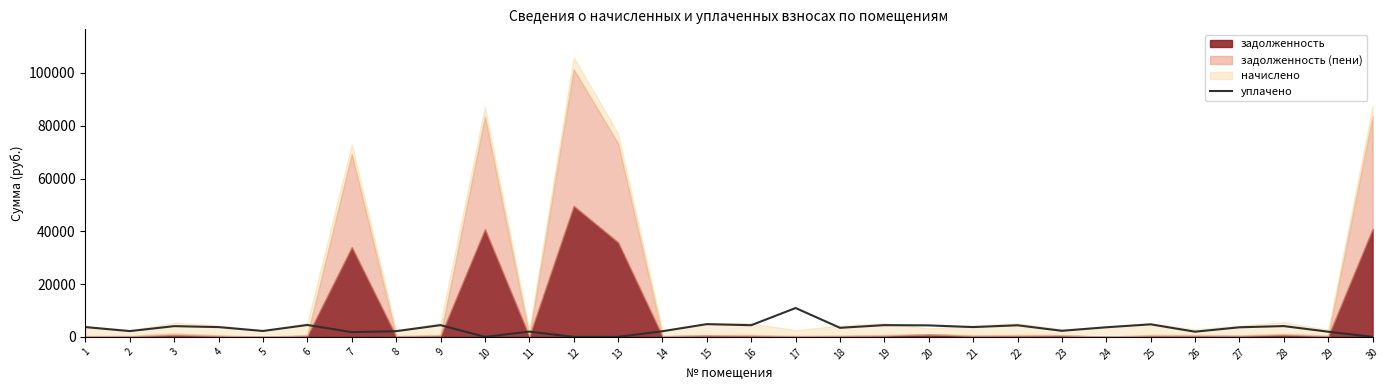

Which has a higher value, 19 or 16?

19